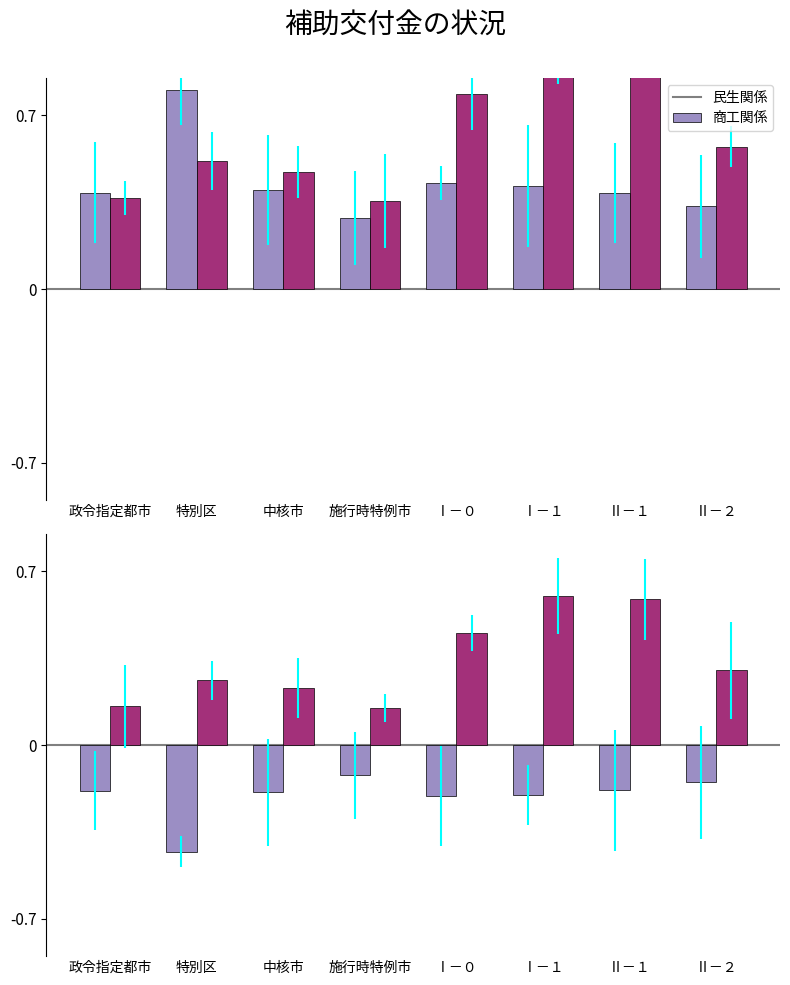

Rank the categories by 商工関係 value from lowest to highest.

施行時特例市, 政令指定都市, 中核市, 特別区, Ⅱ－２, Ⅰ－０, Ⅱ－１, Ⅰ－１